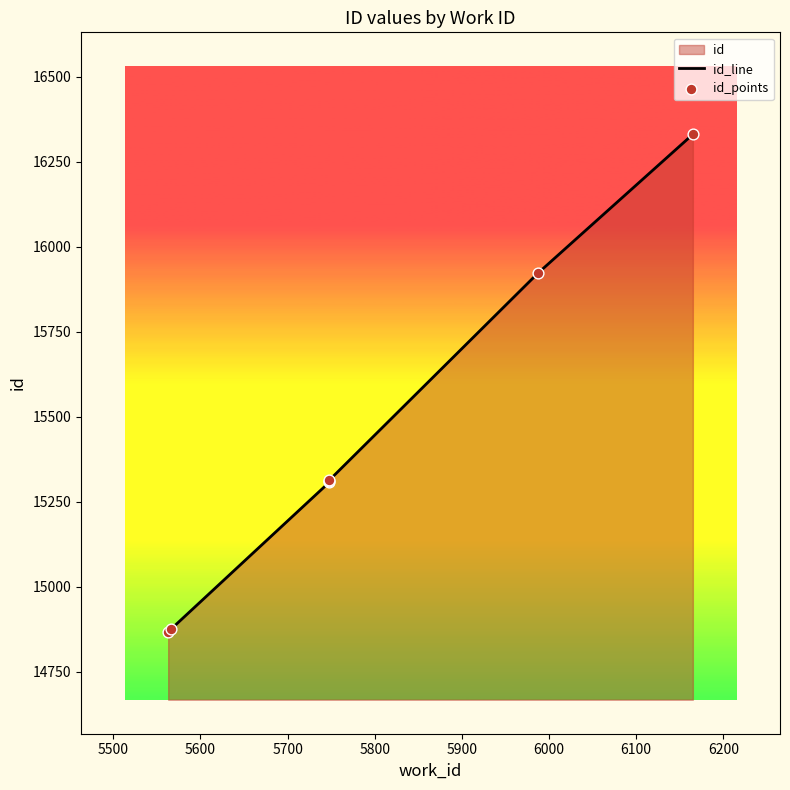

What is the total value across all series at 6000?

32662